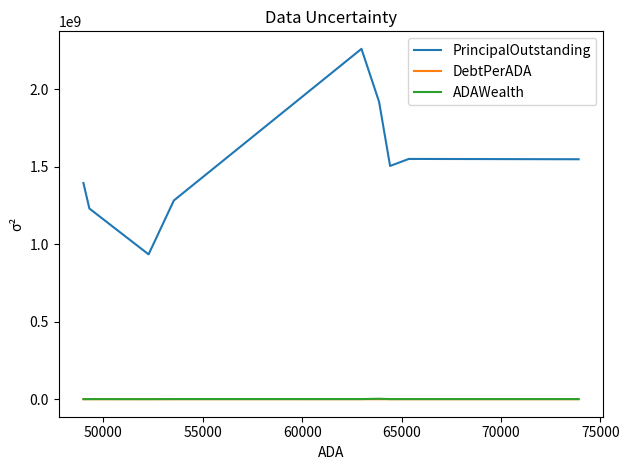

How many lines are shown in the chart?

3